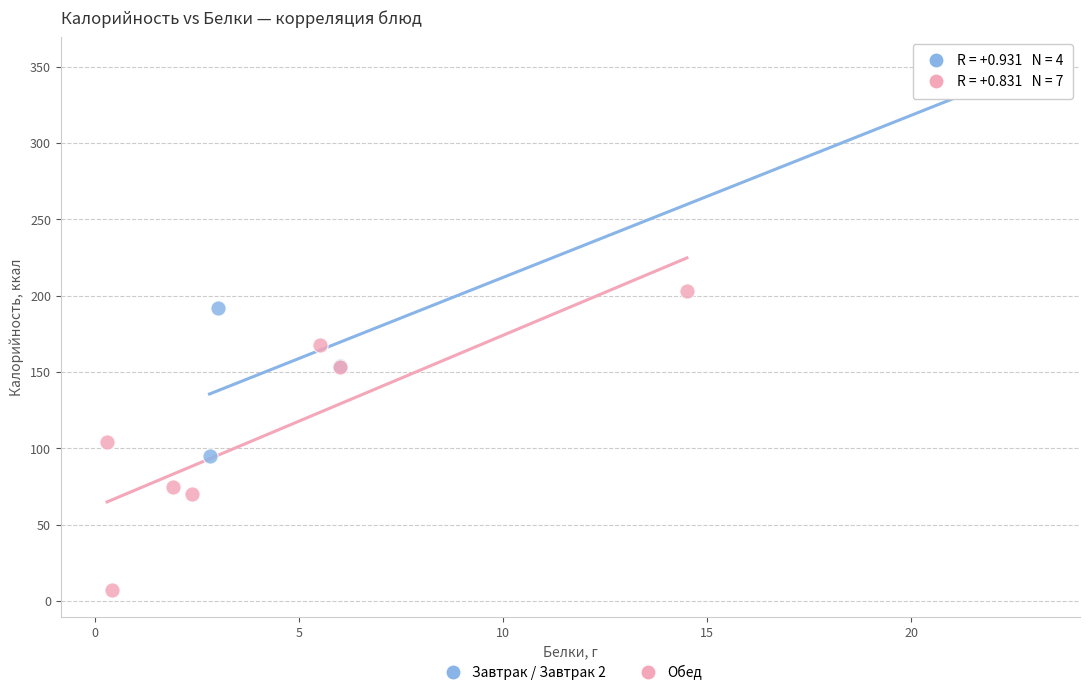

Which series has the largest Y range (max minus min)?

Завтрак / Завтрак 2